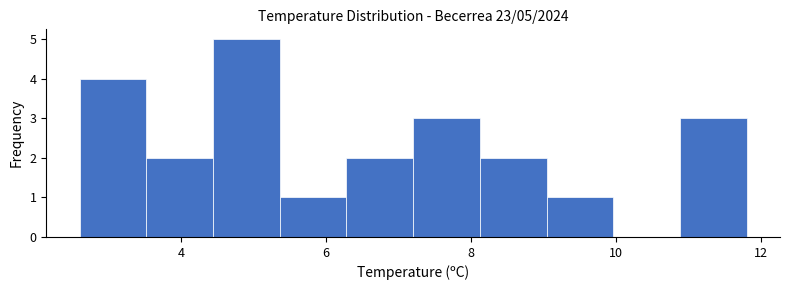

Over which range of the x-axis is the bar tallest?

4.44 to 5.36